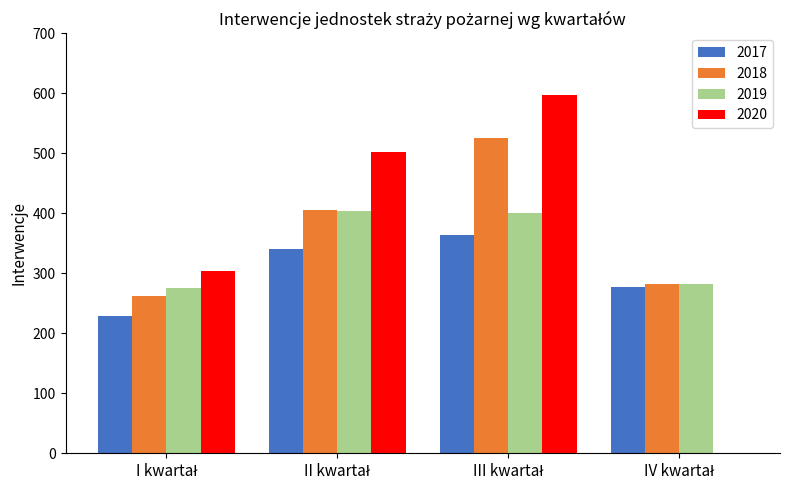

Are the bars grouped side by side (vs. stacked)?

Yes